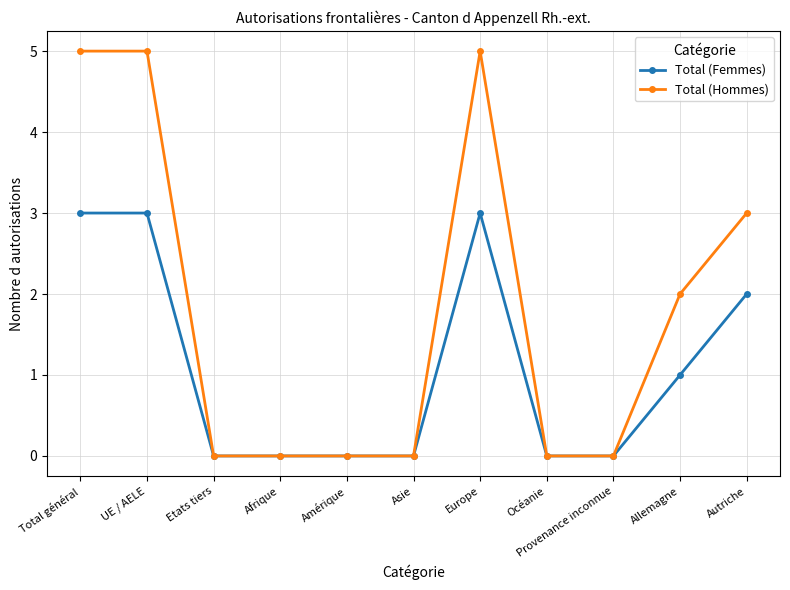

What is the label of the 3rd point from the right?

Provenance inconnue